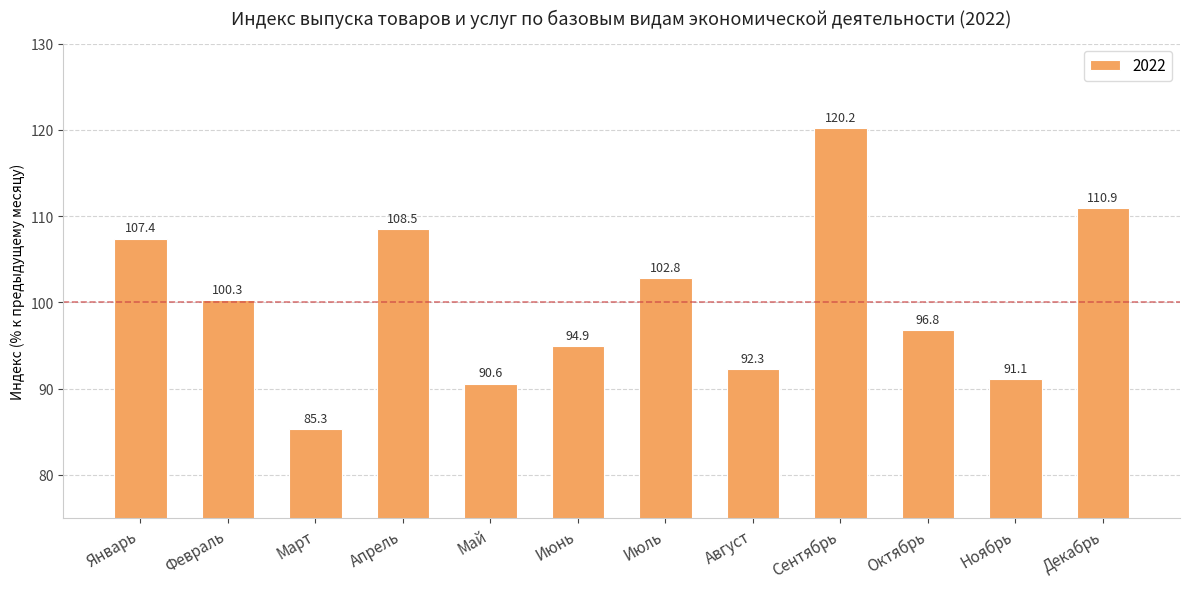

What is the change in value from Февраль to Апрель?

+8.2